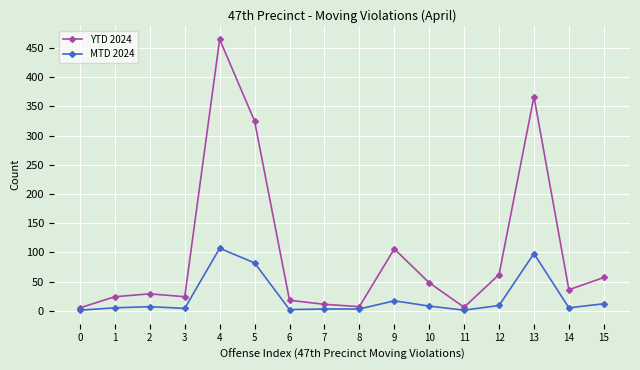

How many lines are shown in the chart?

2